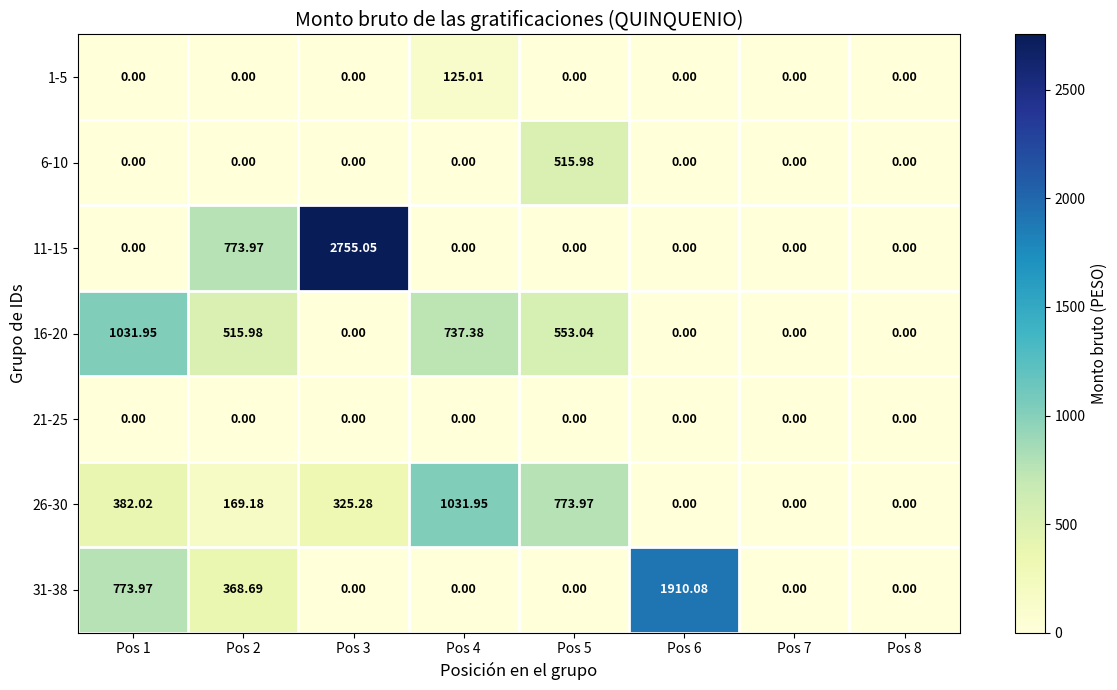

Is the value of 31-38 at Pos 6 greater than the value of 26-30 at Pos 4?

Yes